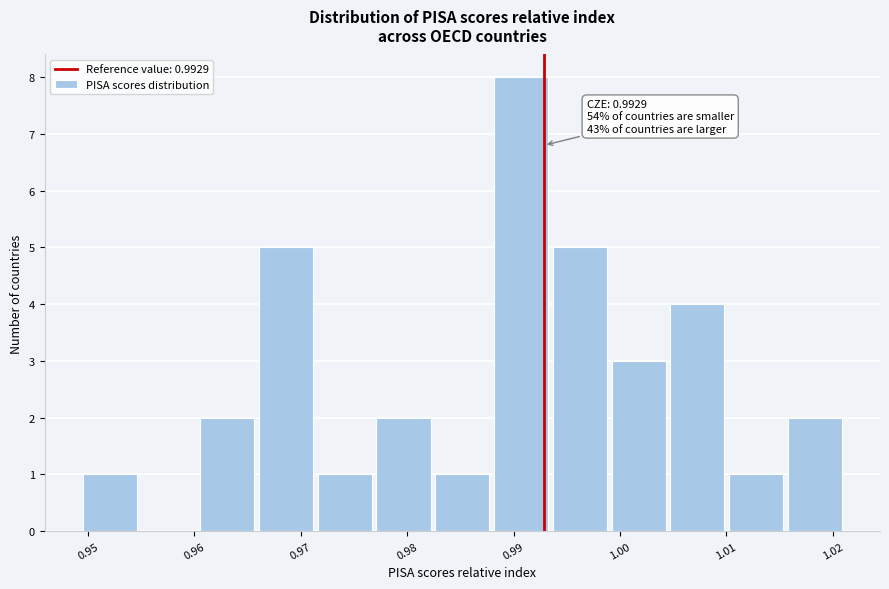

Over which range of the x-axis is the bar tallest?

0.988 to 0.993